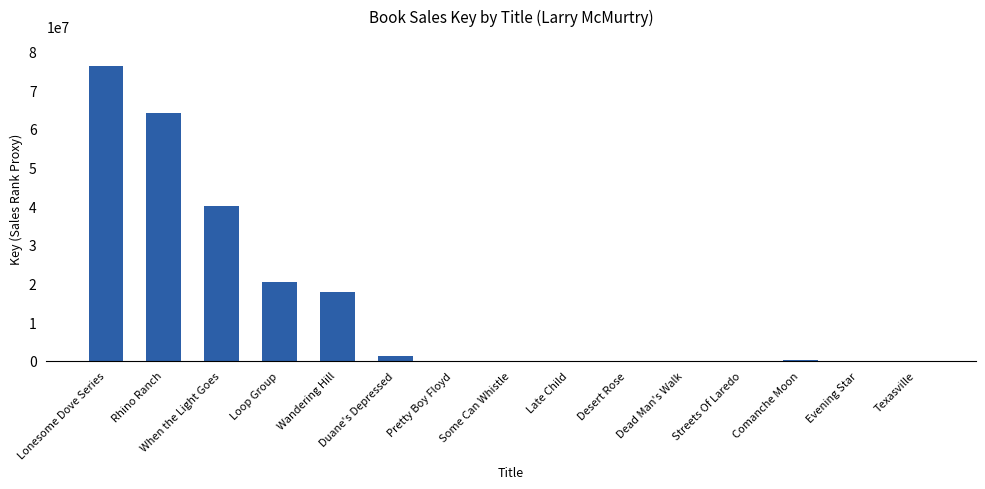

What is the change in value from Loop Group to Dead Man's Walk?

-20271694